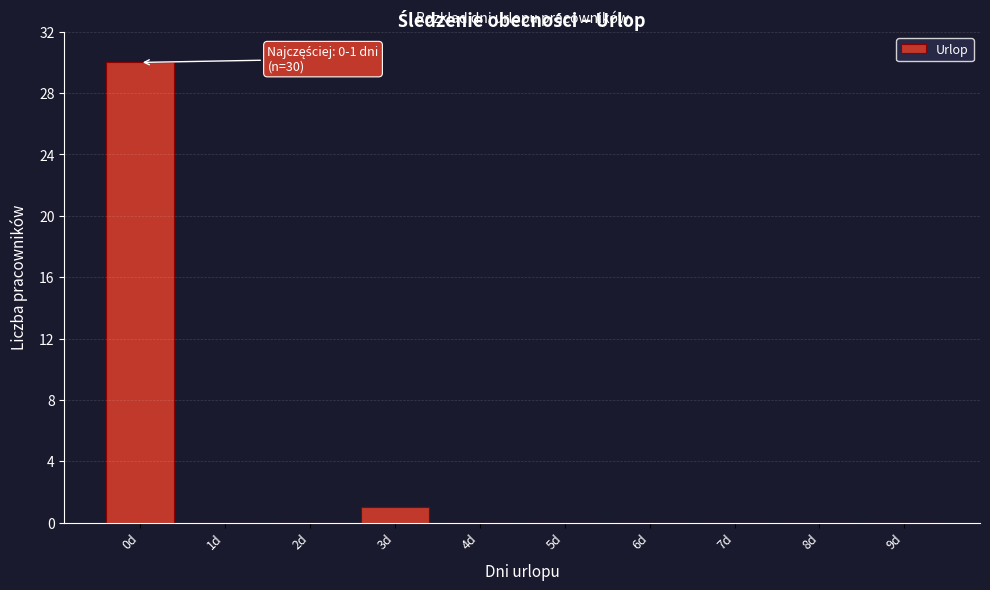

Reading right to left, extract all data points from this chart.

9d=0	8d=0	7d=0	6d=0	5d=0	4d=0	3d=1	2d=0	1d=0	0d=30